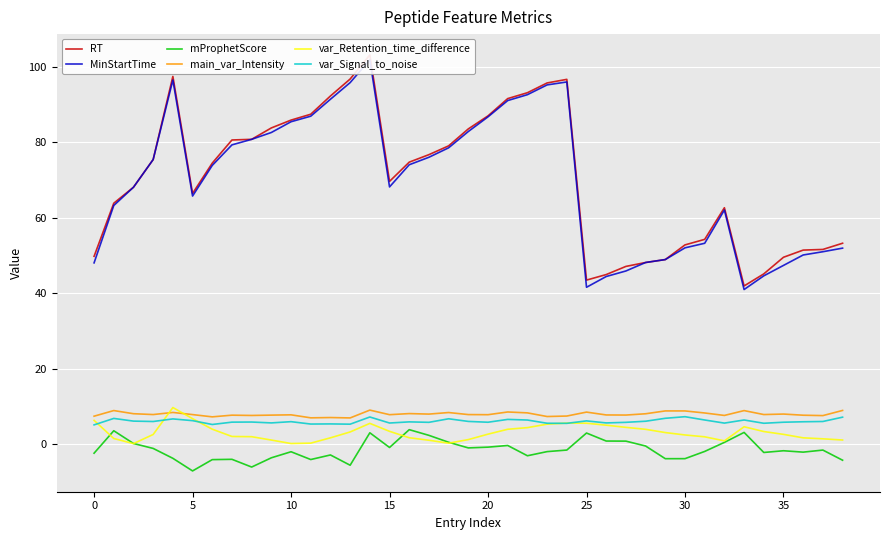

At how many categories does at least one series exceed 82?

13